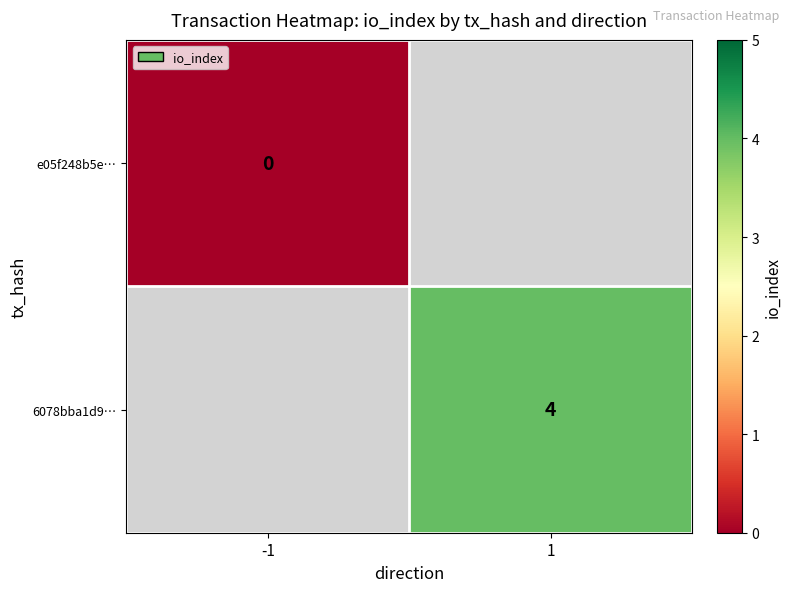

Is it true that 6078bba1d9… equals 4 at 1?

True